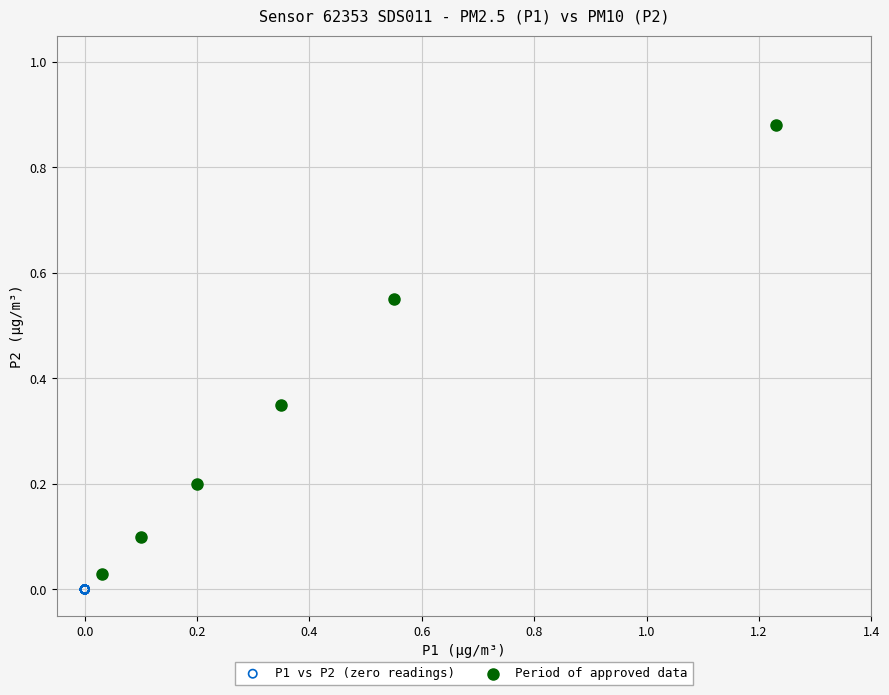

What are all the series names shown in the legend?

P1 vs P2 (zero readings), Period of approved data